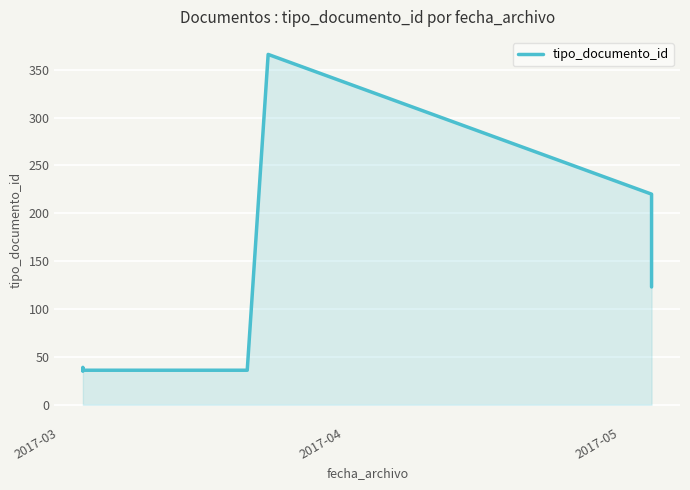

How many categories are shown in the chart?

10